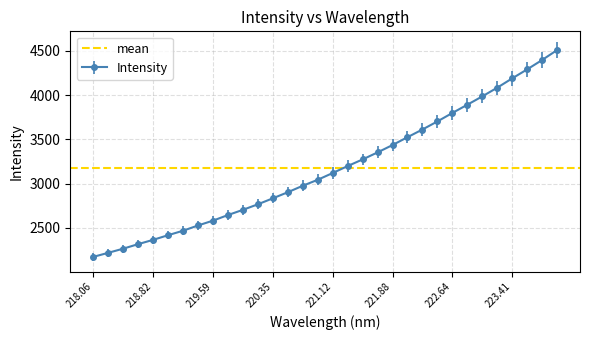

What is the sum of the values at 222.8355 and 221.4993?

7164.1